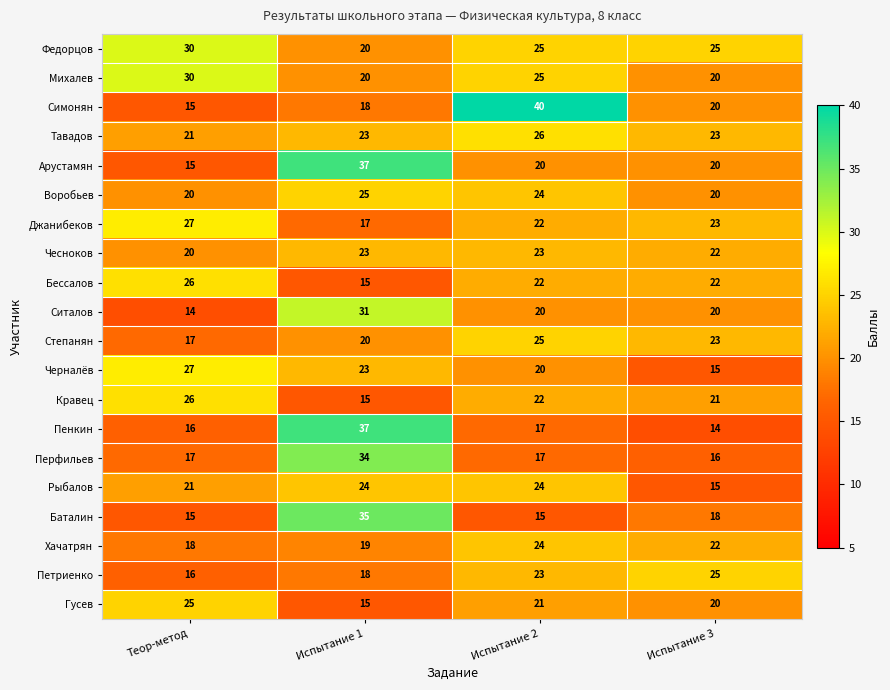

At which category does the chart reach its peak across all series?

Испытание 2